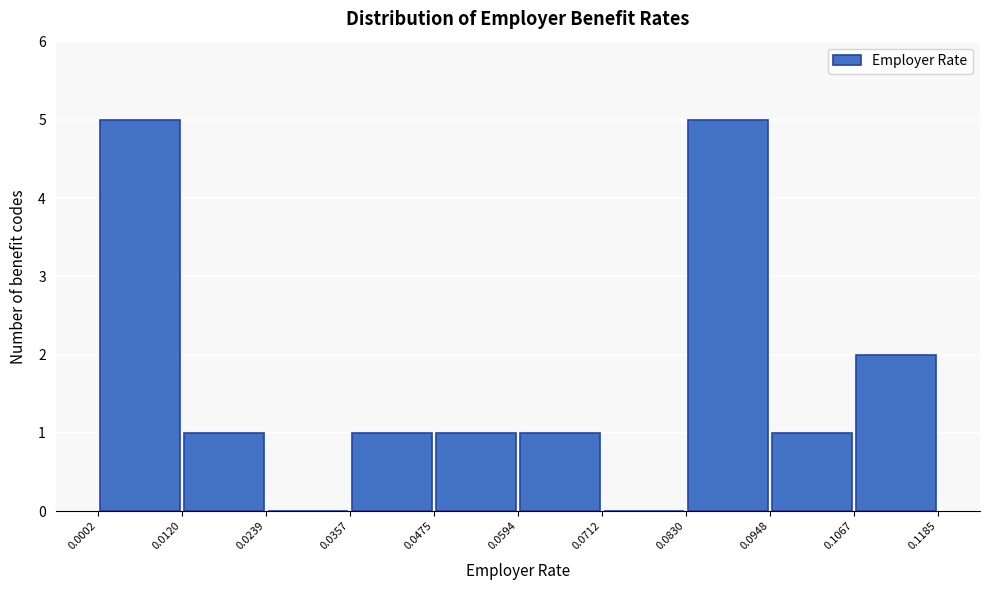

Reading left to right, list every bar in this chart as the range it spans on the x-axis followed by its height. The values are not printed on the chart, so give them approximately, as read against the axis.

0.0002 to 0.0120: 5
0.0120 to 0.0239: 1
0.0239 to 0.0357: 0
0.0357 to 0.0475: 1
0.0475 to 0.0594: 1
0.0594 to 0.0712: 1
0.0712 to 0.0830: 0
0.0830 to 0.0948: 5
0.0948 to 0.1067: 1
0.1067 to 0.1185: 2